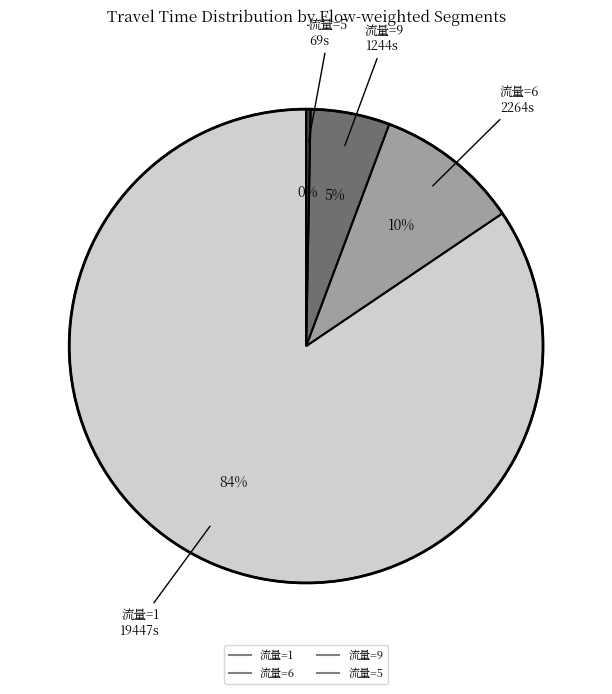

Does any single category account for the majority?

Yes